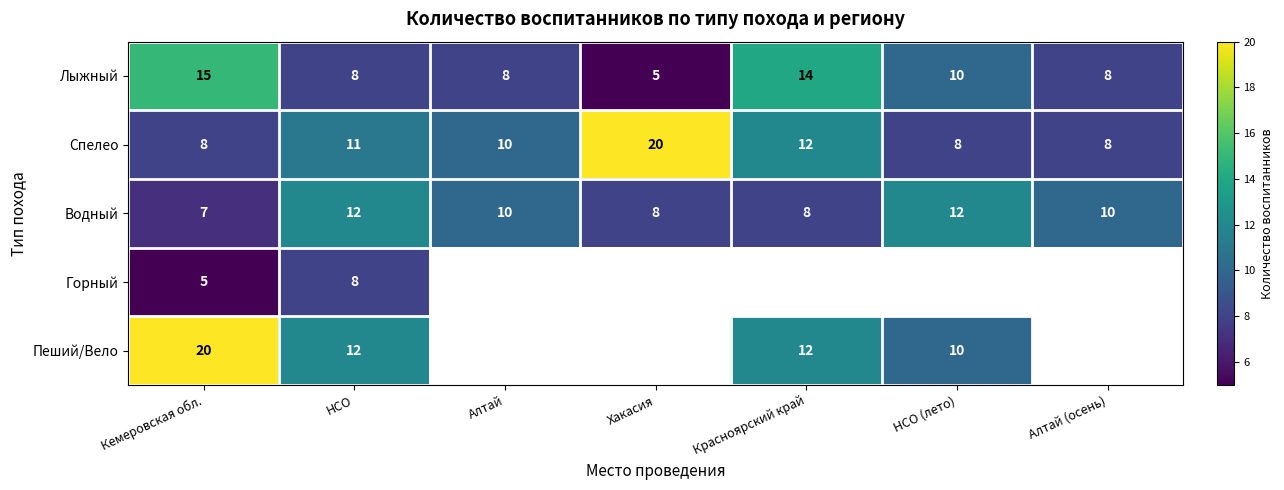

Is the value of Водный at НСО greater than the value of Пеший/Вело at Кемеровская обл.?

No